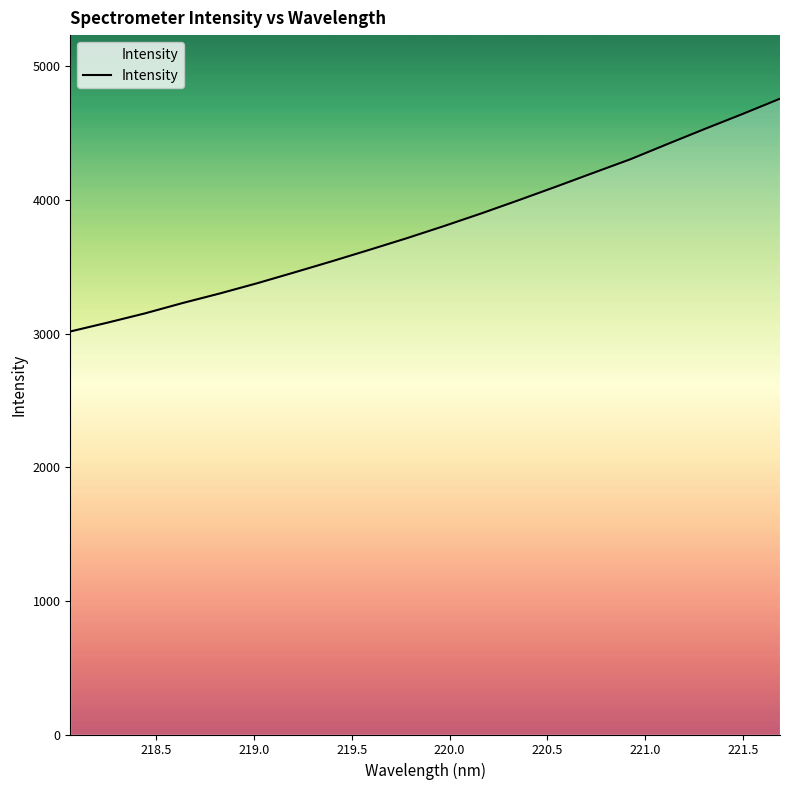

Count the number of data series in this chart.

1